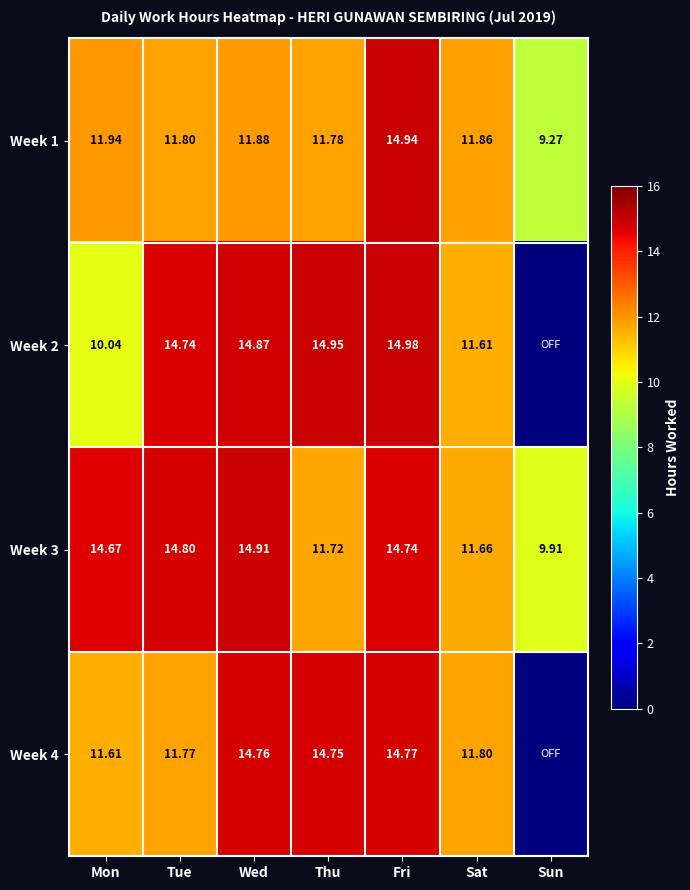

At which label does Week 3 reach its minimum?

Sun